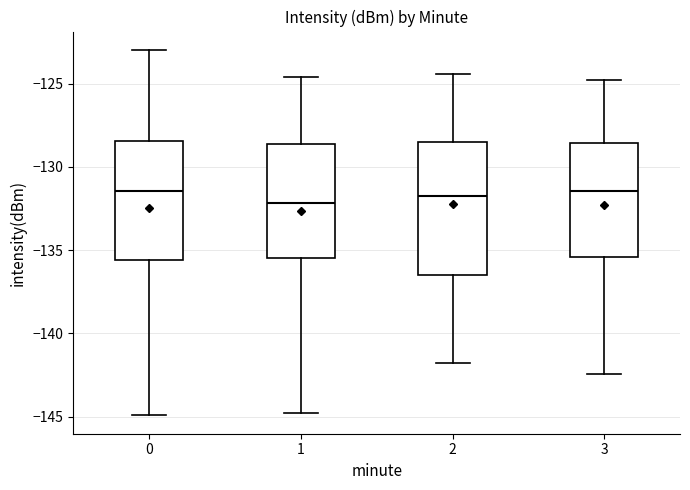

Where does the median line of the box at x = 3 sit on the y-axis? The values are not printed on the chart, so give them approximately, as read against the axis.

-131.5